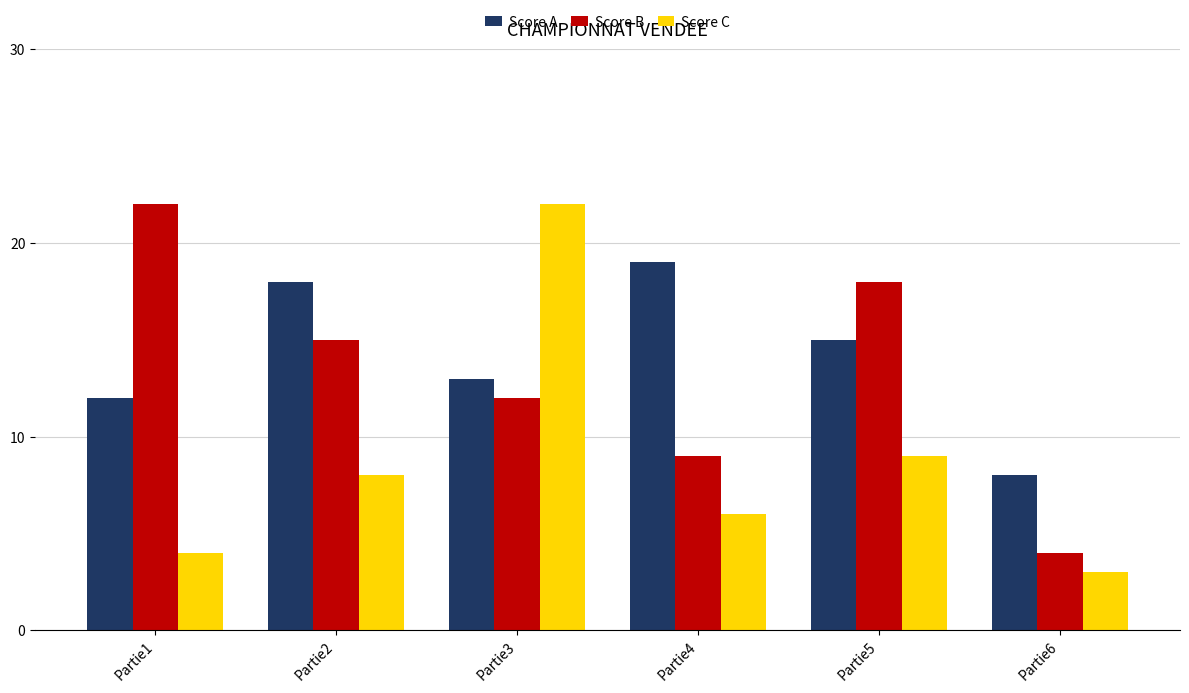

How many groups of bars are there?

6